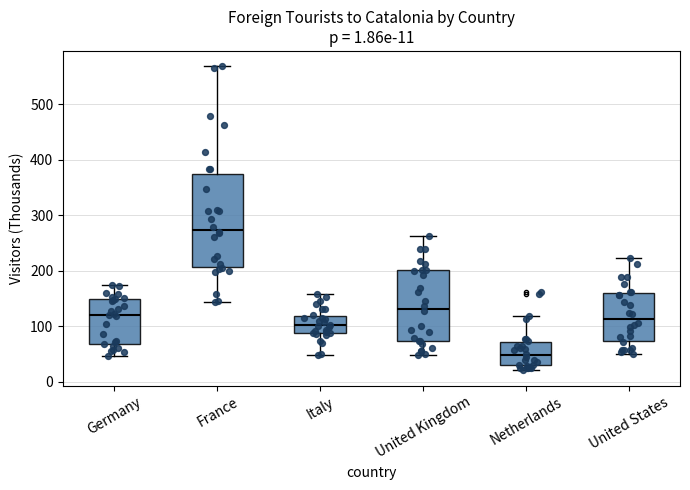

Which box is the tallest, from its lower edge to its upper edge?

France